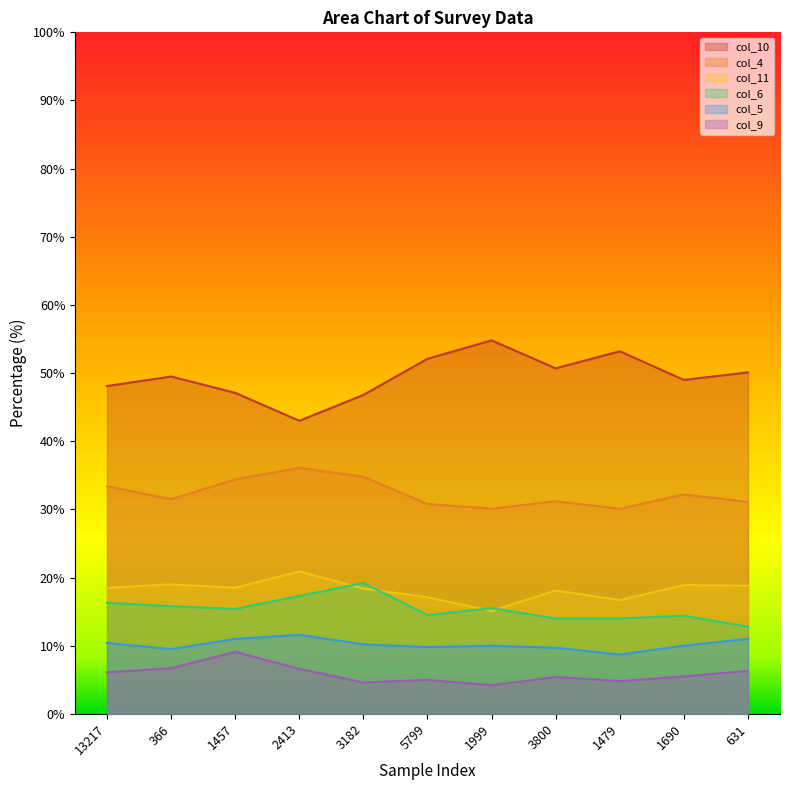

In col_4, how many points are higher than both neighbors (excluding endpoints)?

3